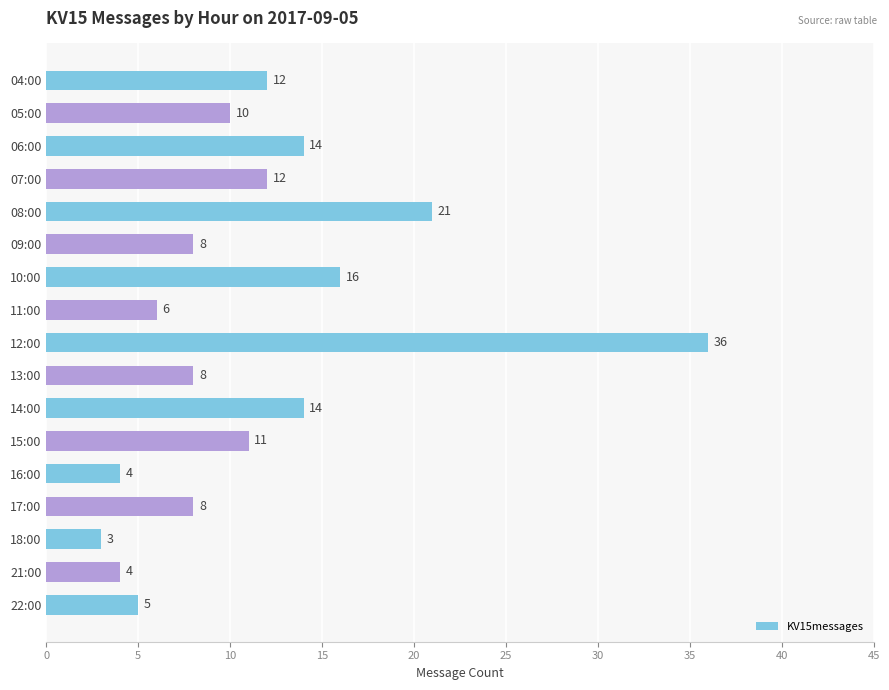

What is the average value?

11